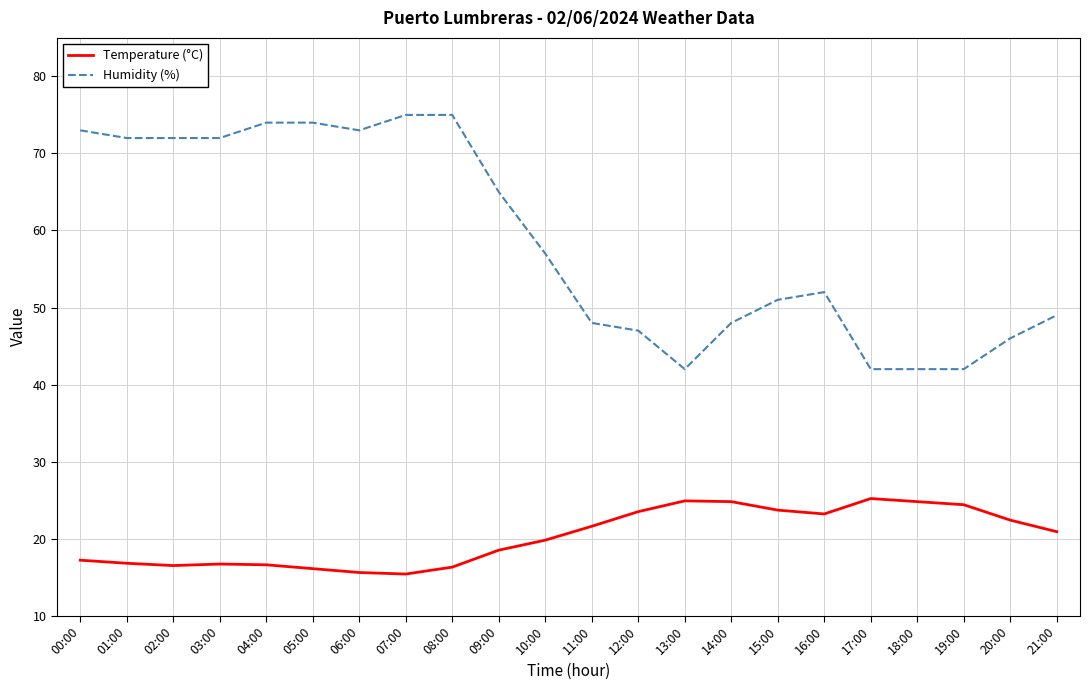

True or false: Temperature (°C) has a value of 23.3 at 08:00.

False